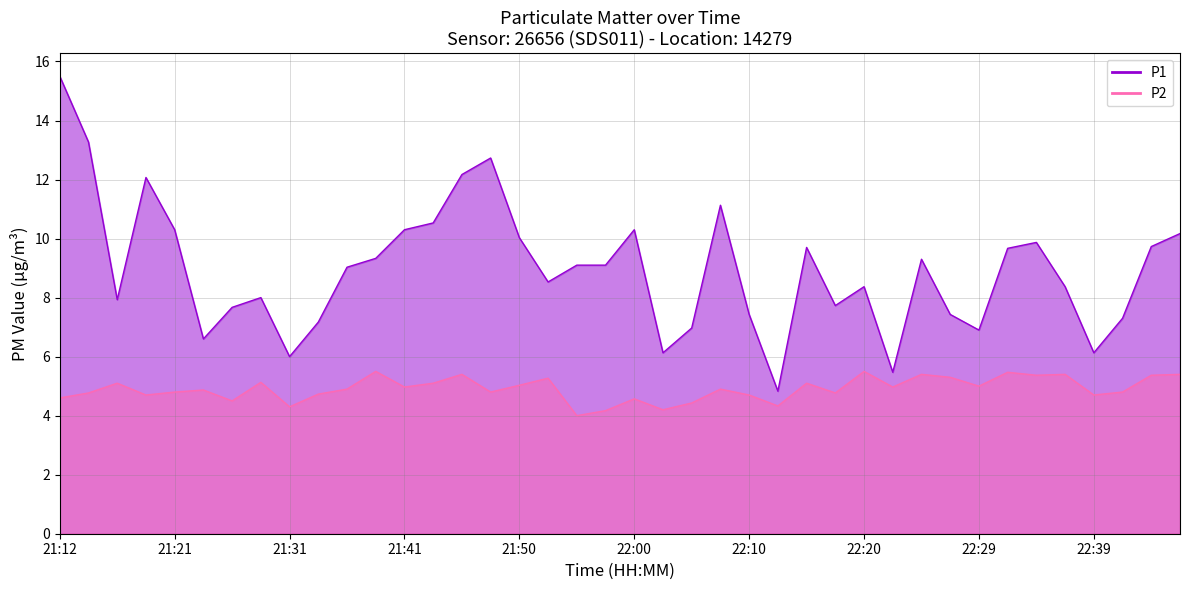

What value does the P1 series have at 22:32?

9.7